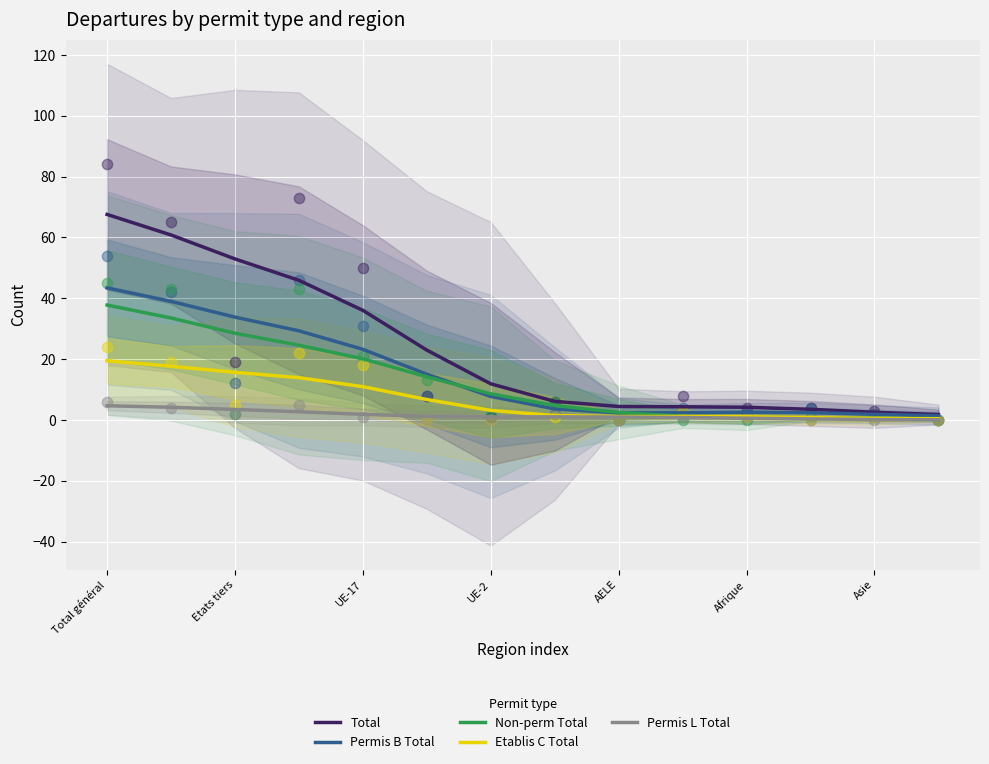

Which series has the largest Y range (max minus min)?

Total